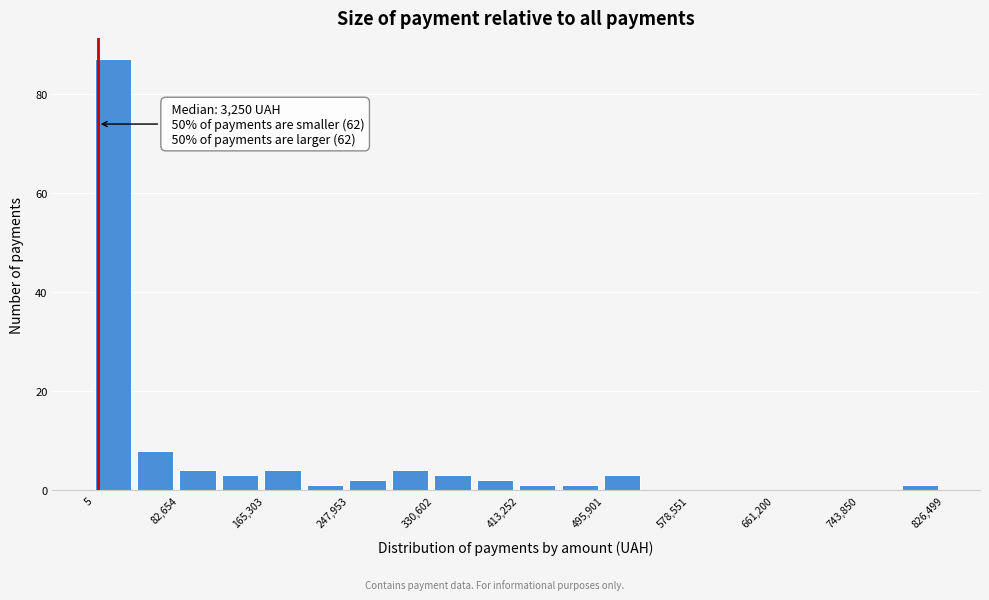

Which range on the x-axis has the tallest bar?

0 to 40000